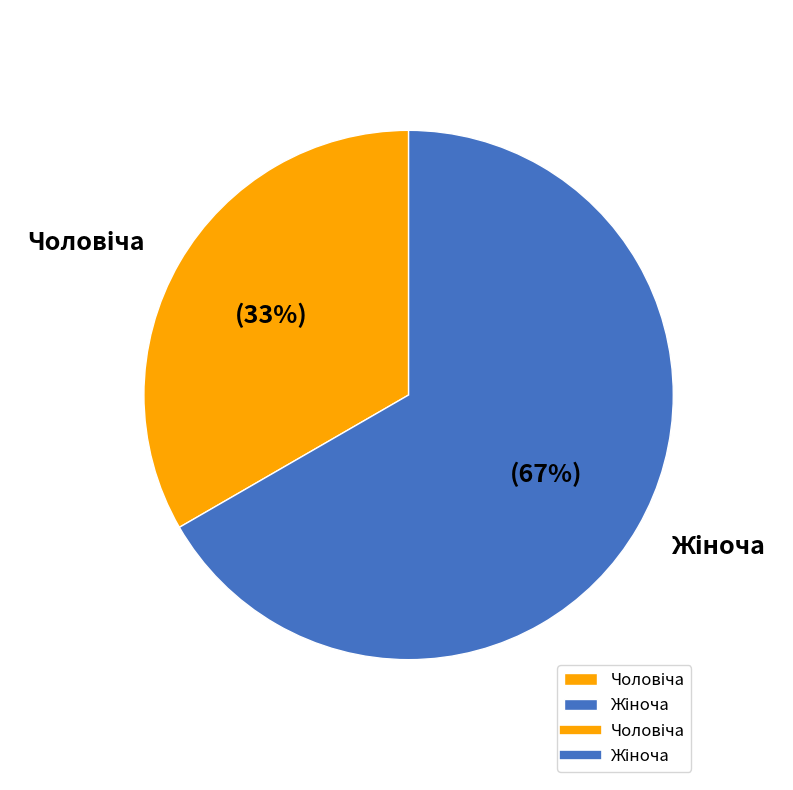

Does any single category account for the majority?

Yes